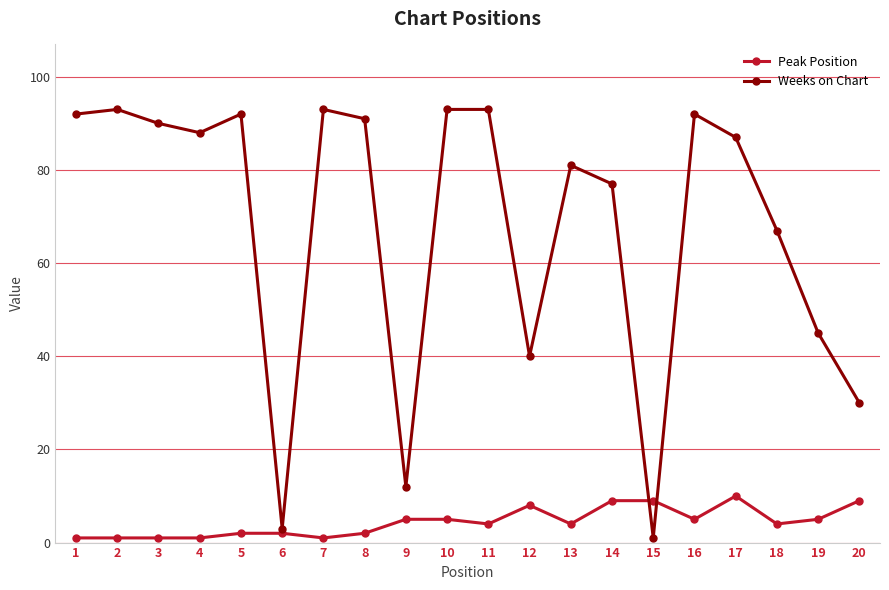

Which series has the largest total across all categories?

Weeks on Chart